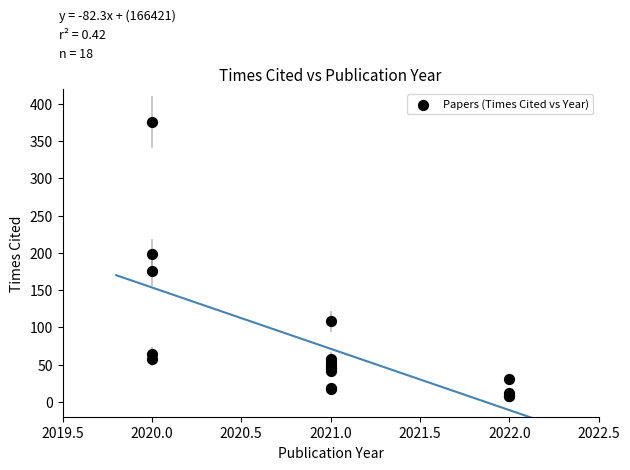

What Y value in the scatter plot is closest to 192?

198